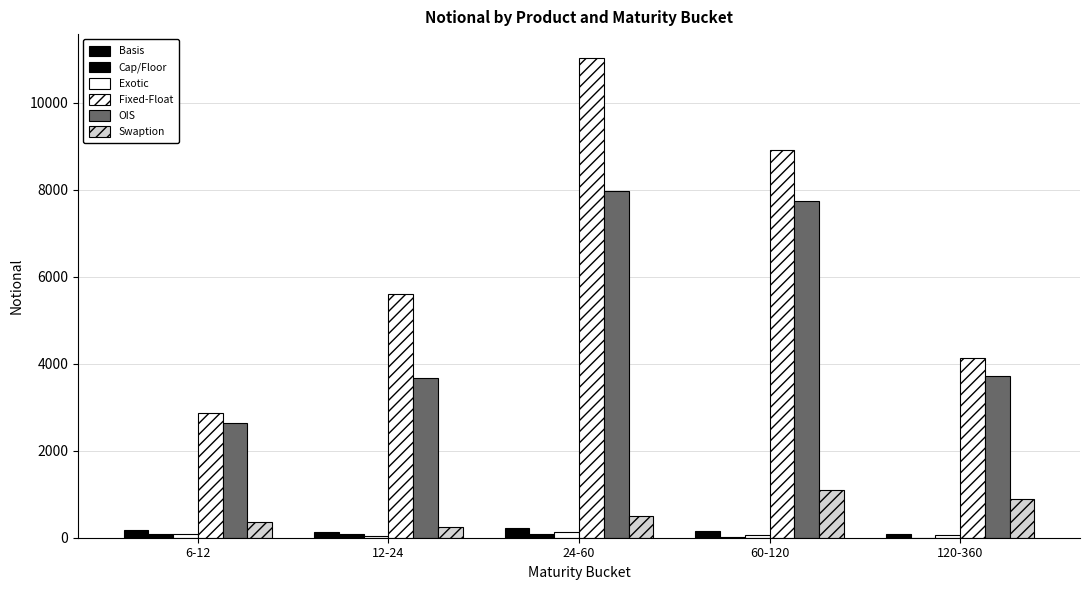

Count the number of data series in this chart.

6